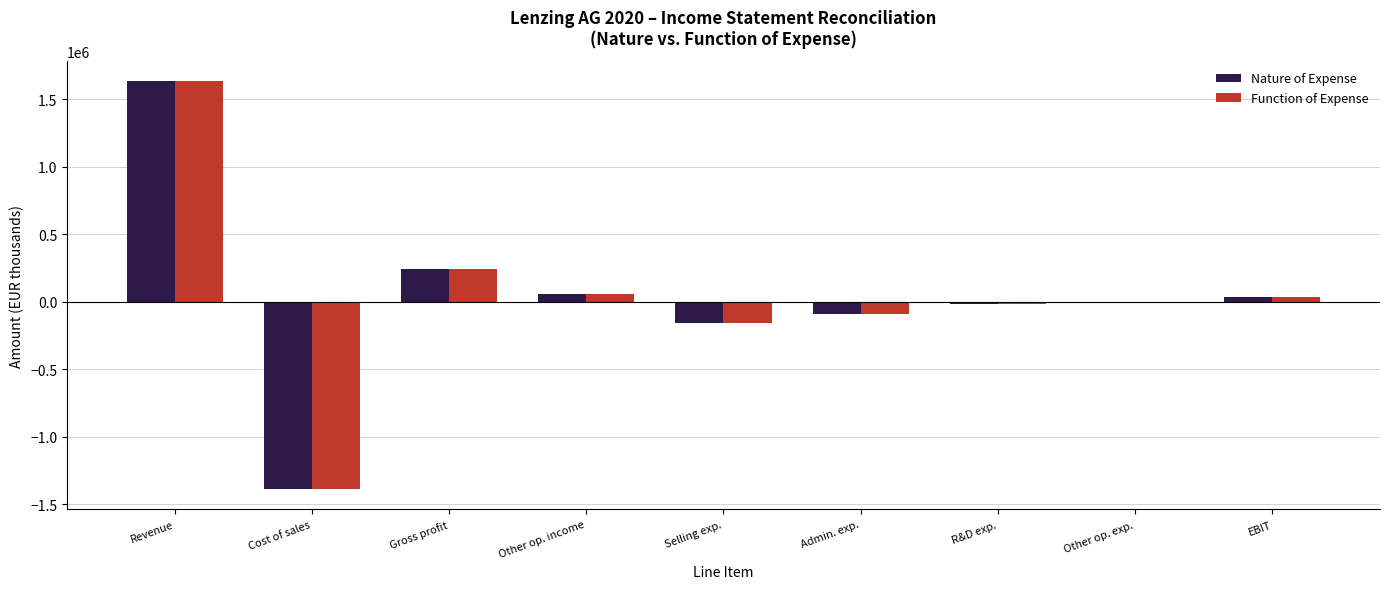

Which category has the highest value across all series?

Revenue